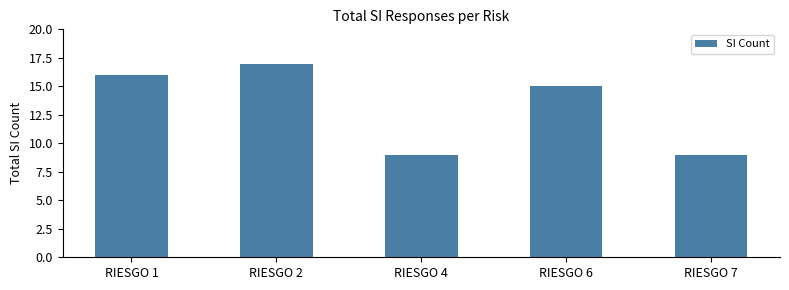

Reading right to left, transcribe all the data shown in this chart.

9	15	9	17	16